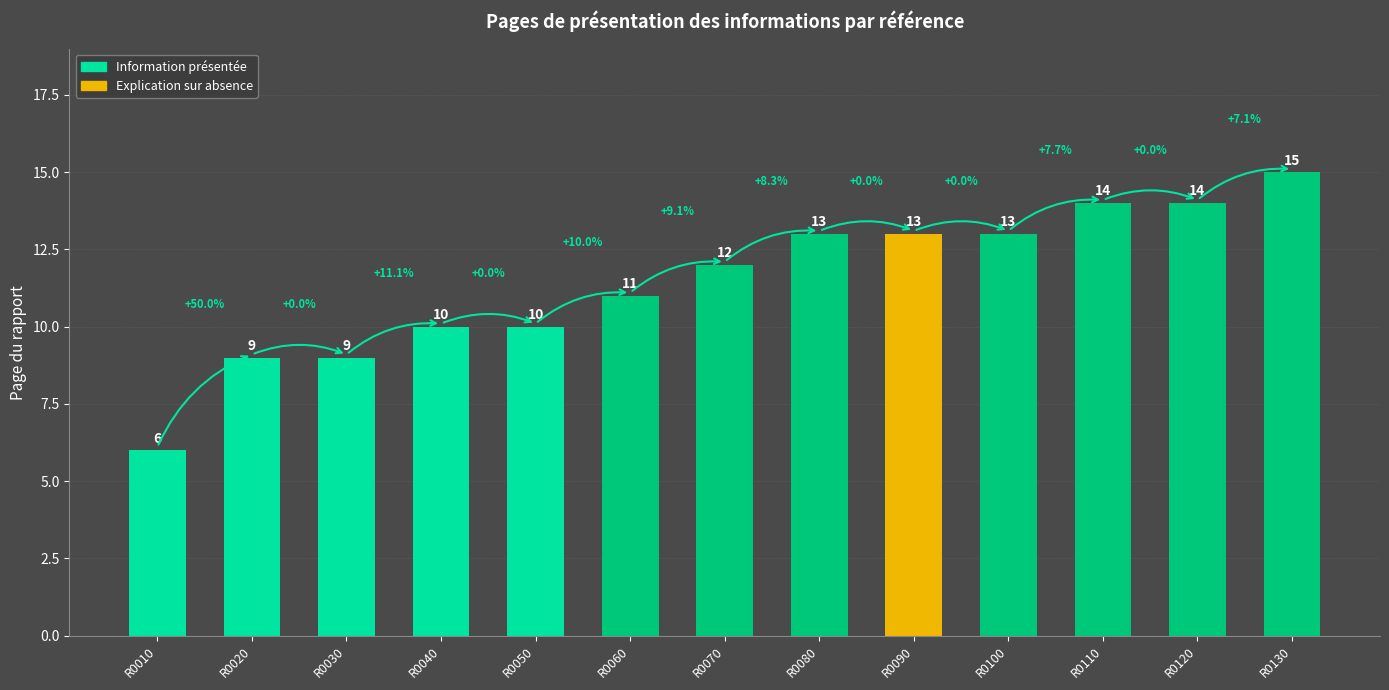

How many bars are there in total?

13